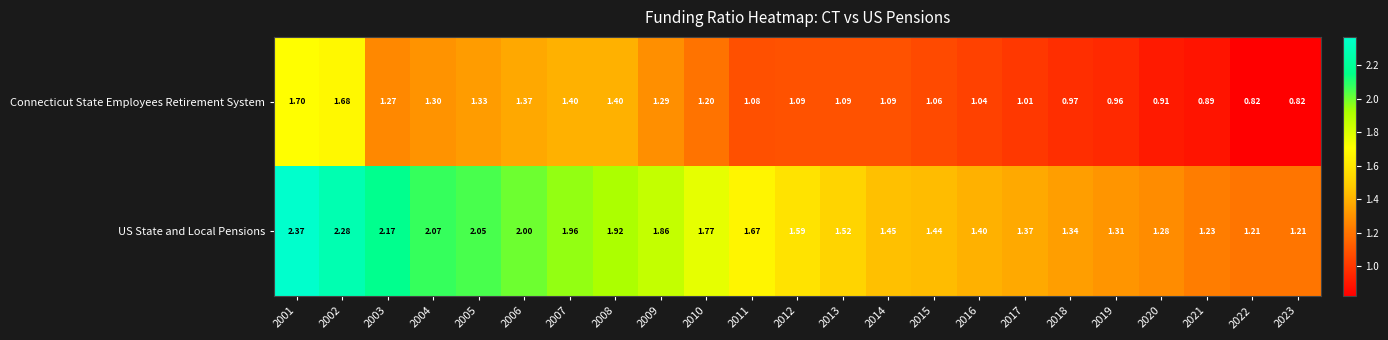

Which series has the largest range (max minus min)?

US State and Local Pensions